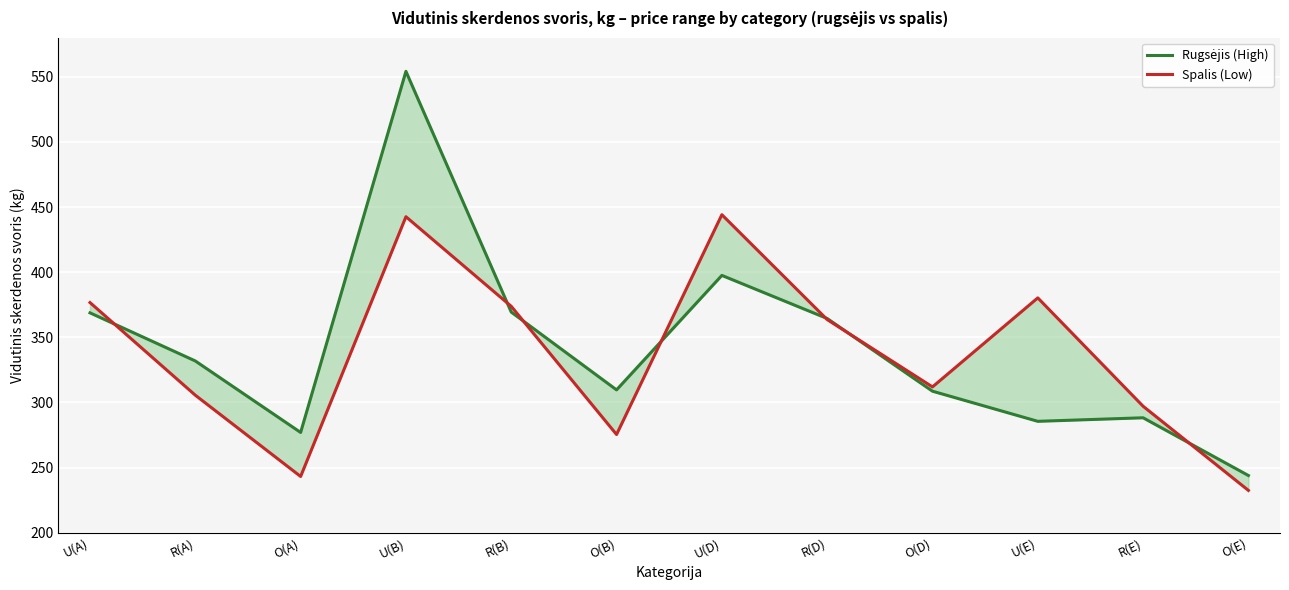

What are all the series names shown in the legend?

Rugsėjis (High), Spalis (Low)